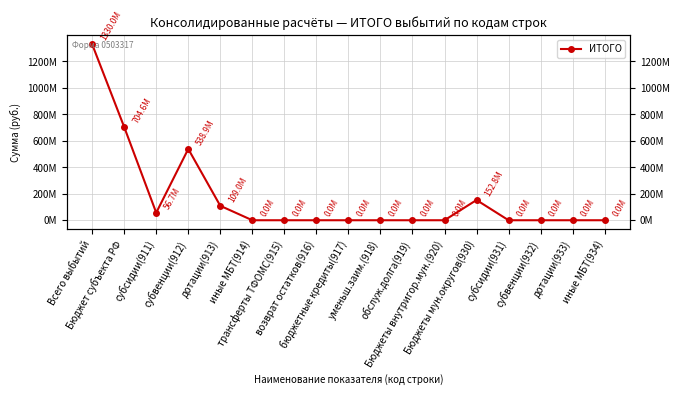

Rank the categories by value from lowest to highest.

иные МБТ(914), возврат остатков(916), бюджетные кредиты(917), уменьш.заим.(918), обслуж.долга(919), Бюджеты внутригор.мун.(920), субсидии(931), субвенции(932), дотации(933), иные МБТ(934), трансферты ТФОМС(915), субсидии(911), дотации(913), Бюджеты мун.округов(930), субвенции(912), Бюджет субъекта РФ, Всего выбытий